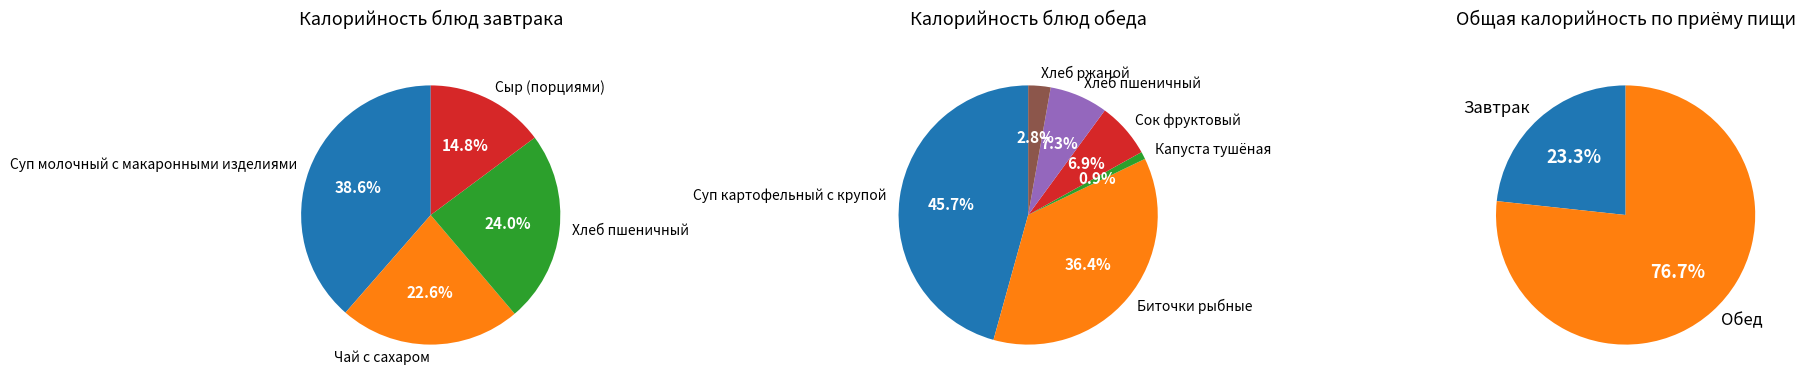

Rank the categories by value from lowest to highest.

Капуста тушёная, Хлеб ржаной, Сыр (порциями), Чай с сахаром, Сок фруктовый, Хлеб пшеничный (завтрак), Хлеб пшеничный (обед), Суп молочный с макаронными изделиями, Биточки рыбные, Суп картофельный с крупой